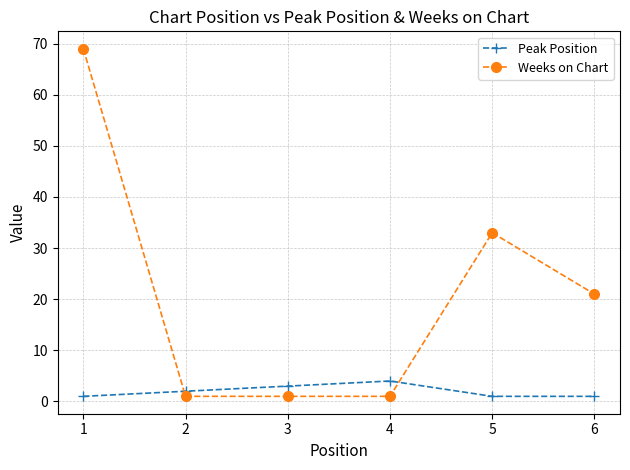

What is the difference between the highest and lowest values at 1?

68